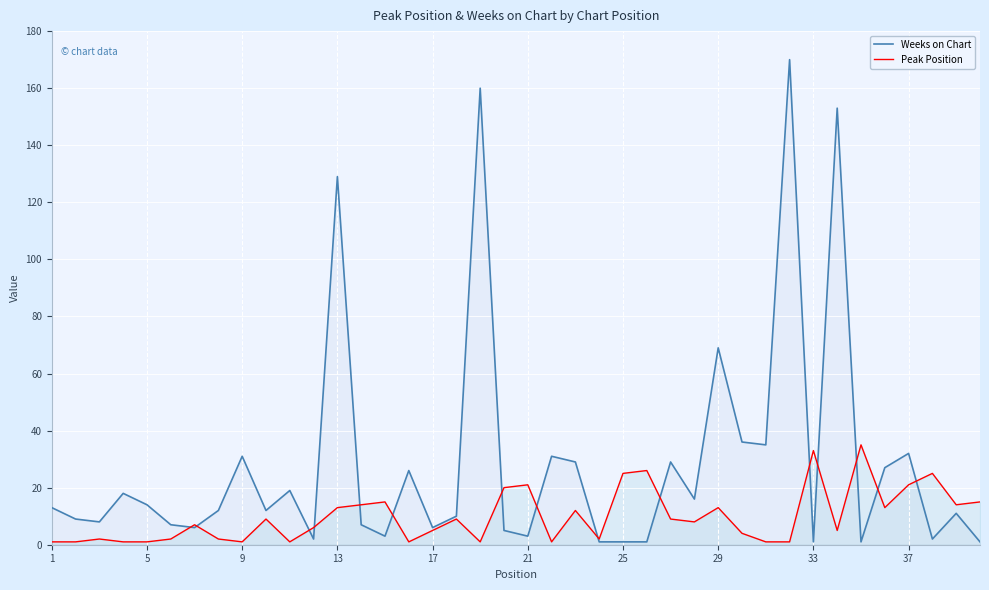

Which series has the largest total across all categories?

Weeks on Chart